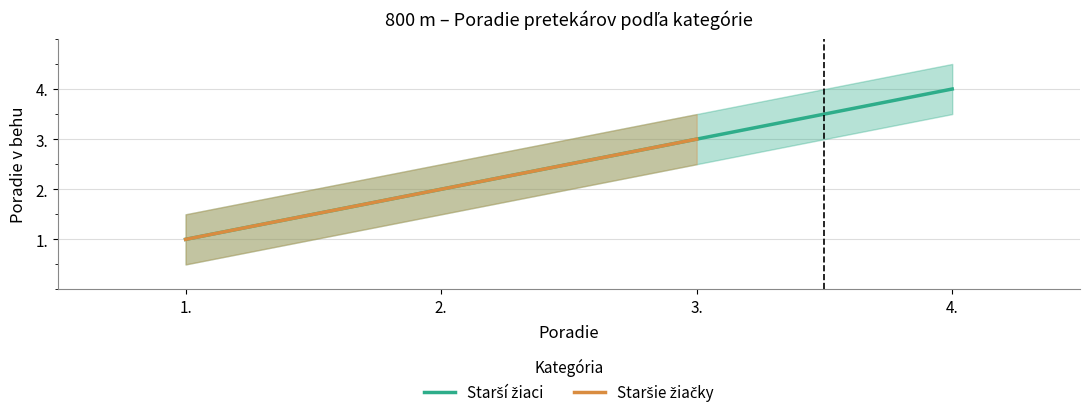

How many positive values does the Staršie žiačky series have?

3